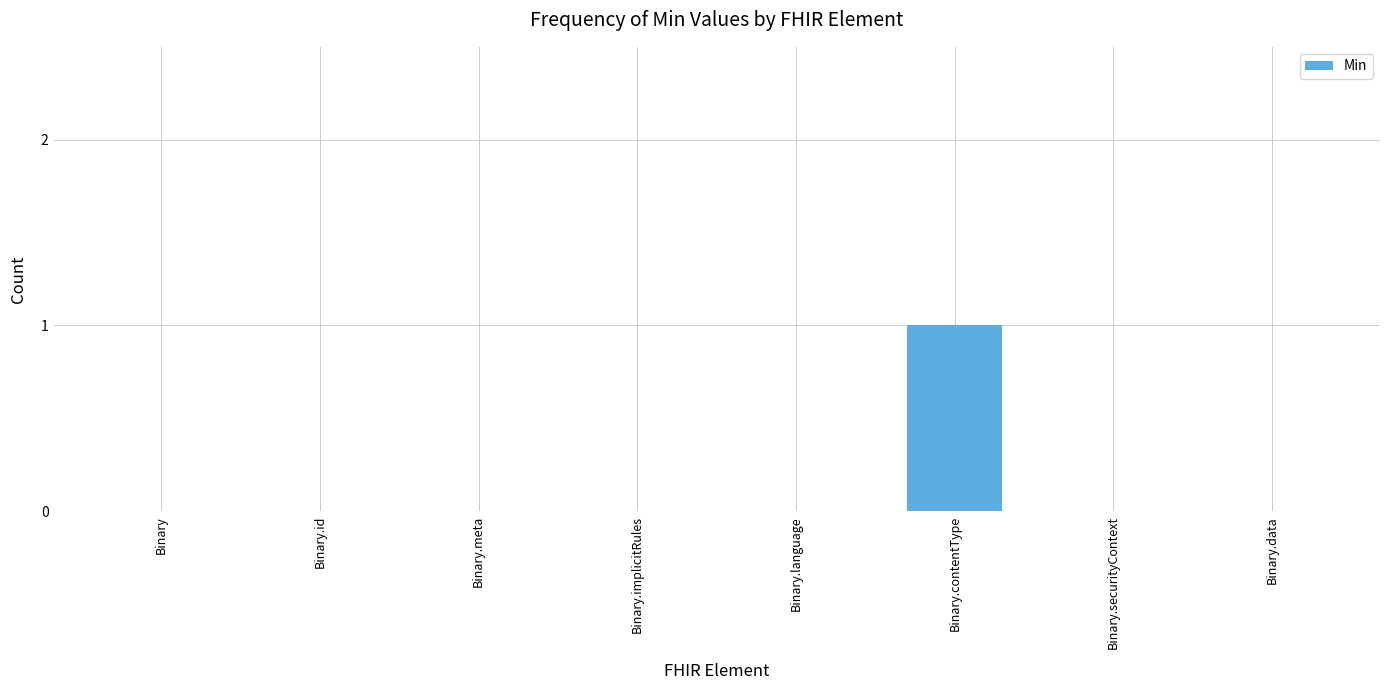

What is the maximum value shown in the chart?

1